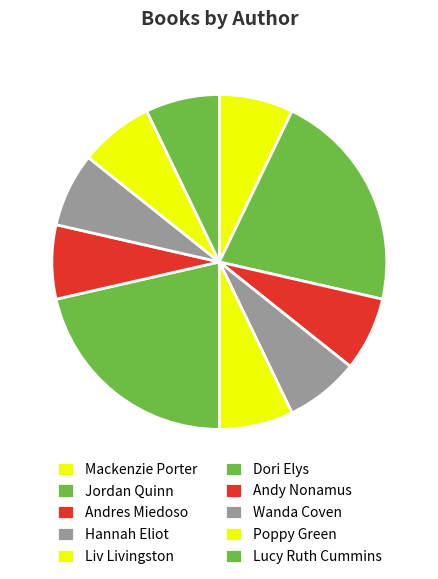

Is the sum of Jordan Quinn and Dori Elys greater than half?

No